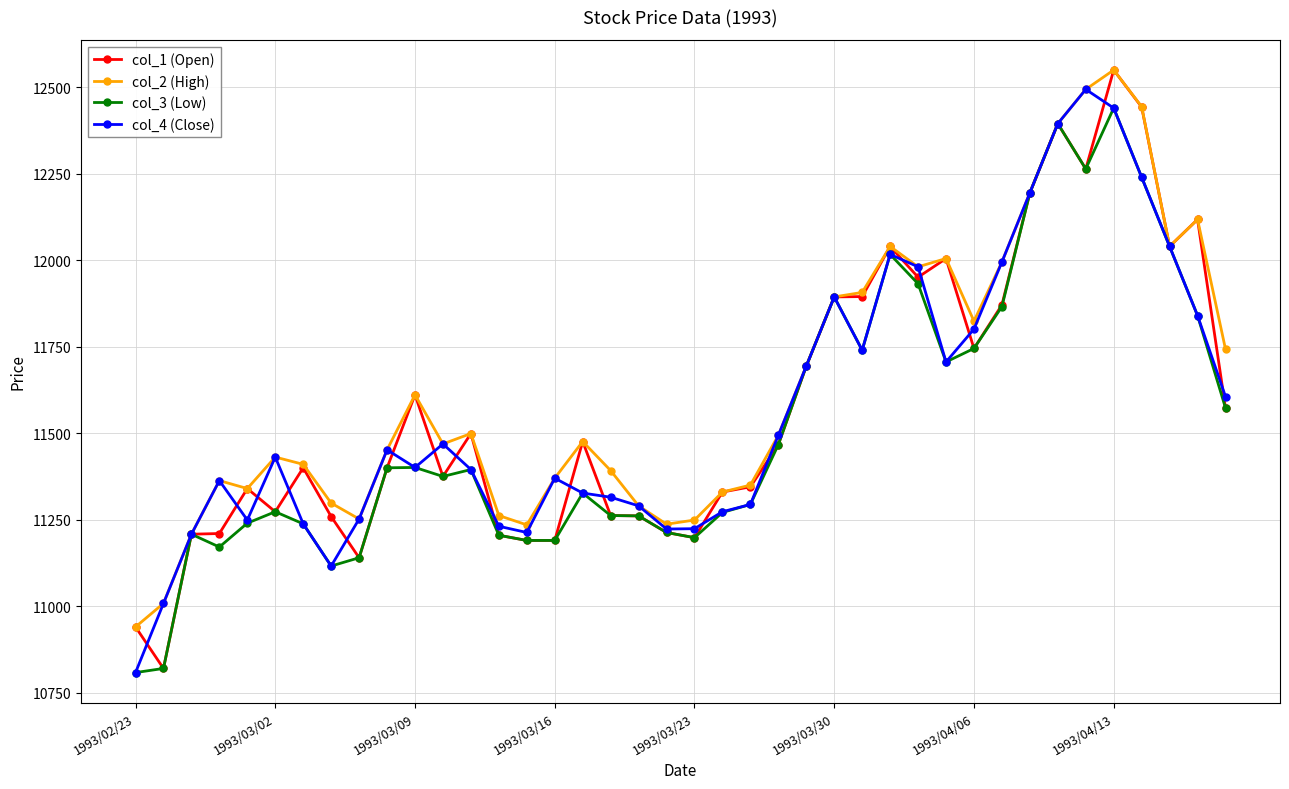

True or false: col_1 (Open) has more than 0 points higher than both neighbors.

True